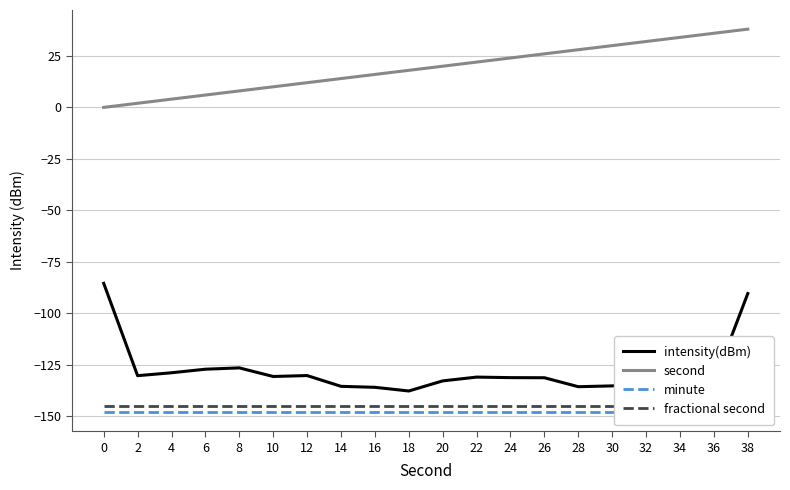

What are all the series names shown in the legend?

intensity(dBm), second, minute, fractional second